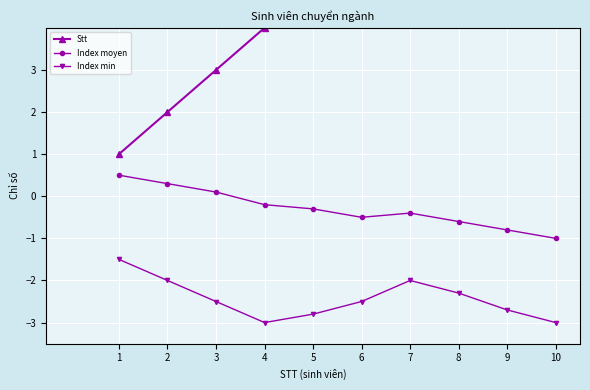

Rank the series by their average value, from highest to lowest.

Stt, Index moyen, Index min